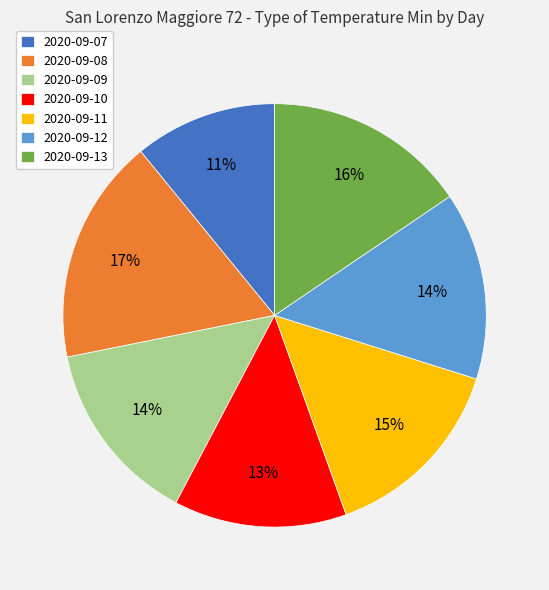

What is the ratio of the value at 2020-09-07 to the value at 2020-09-10?

0.8